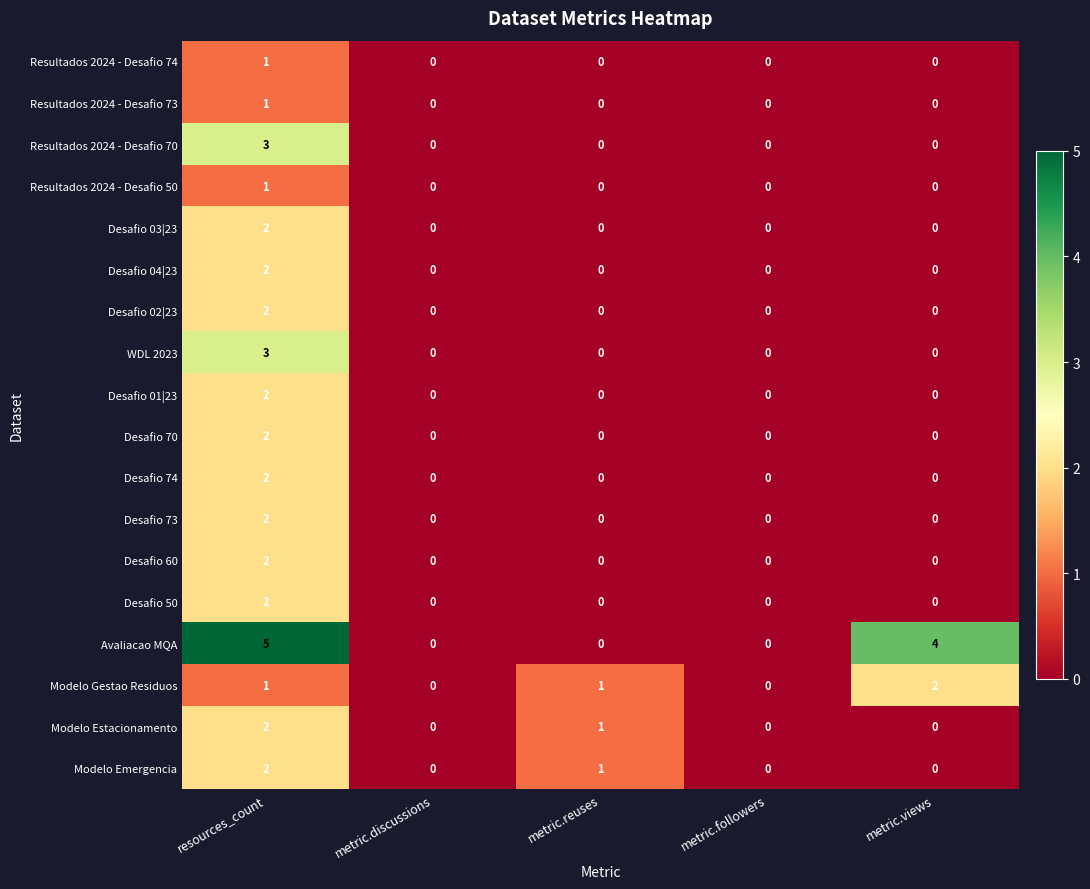

What is the sum of the Resultados 2024 - Desafio 70 values at resources_count and metric.followers?

3